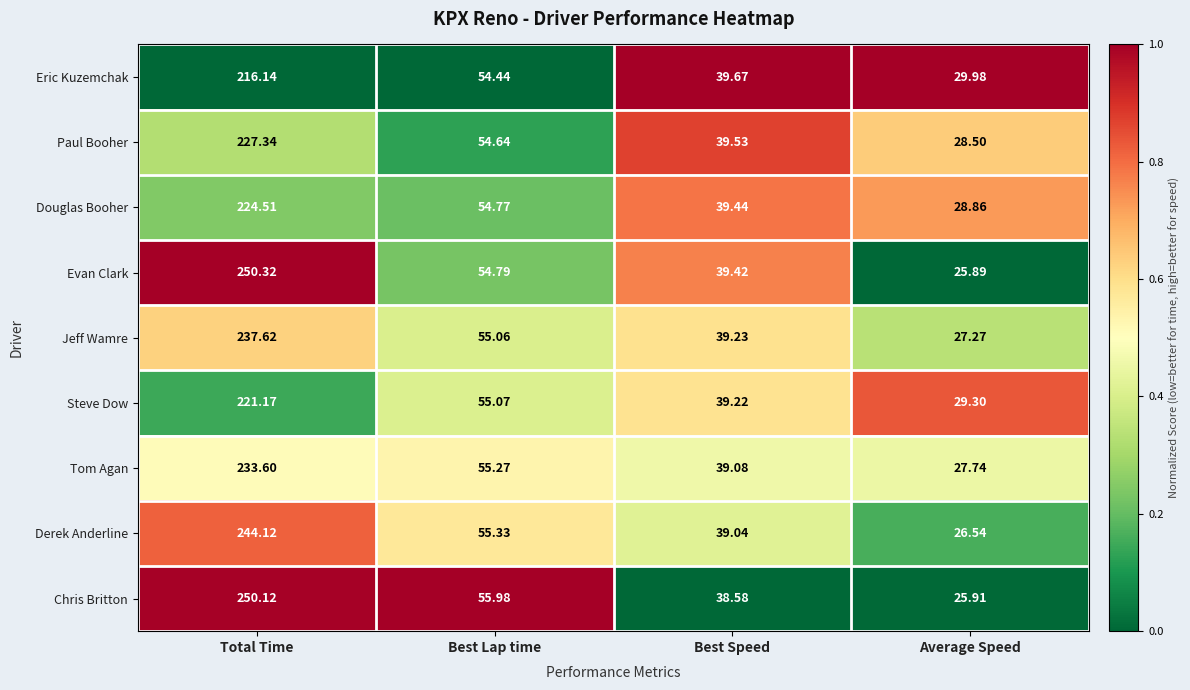

Which series has the largest total across all categories?

Chris Britton